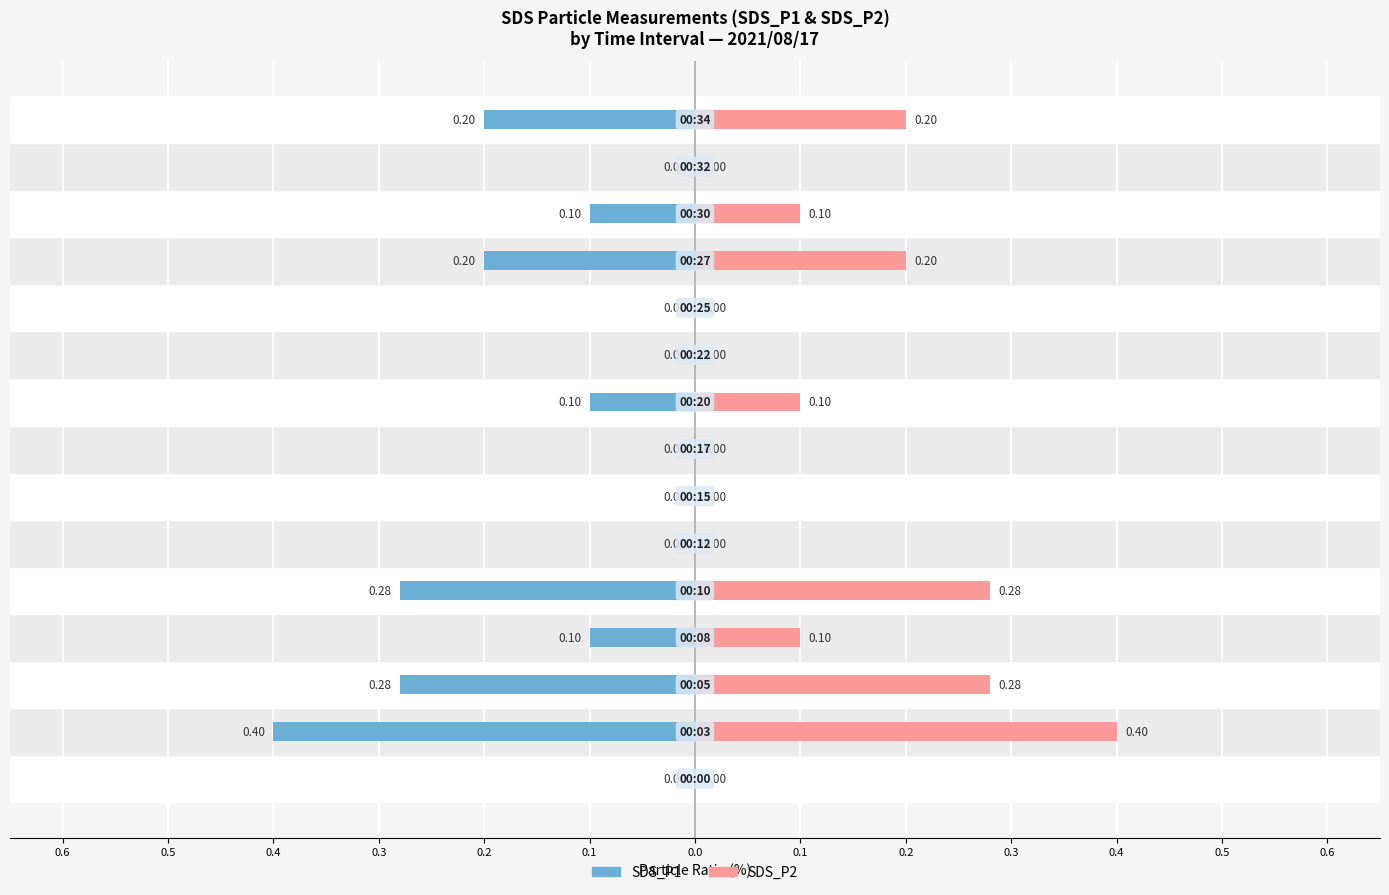

Which series changed the most between 0.1 and 0.5?

SDS_P1